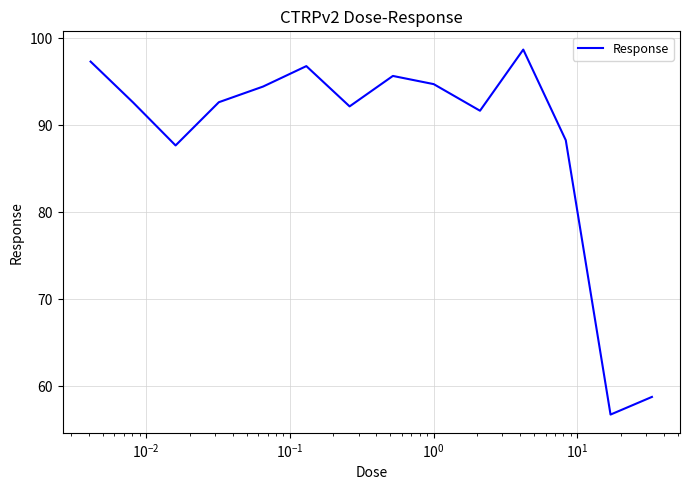

True or false: there are more than 1 points higher than both neighbors.

True